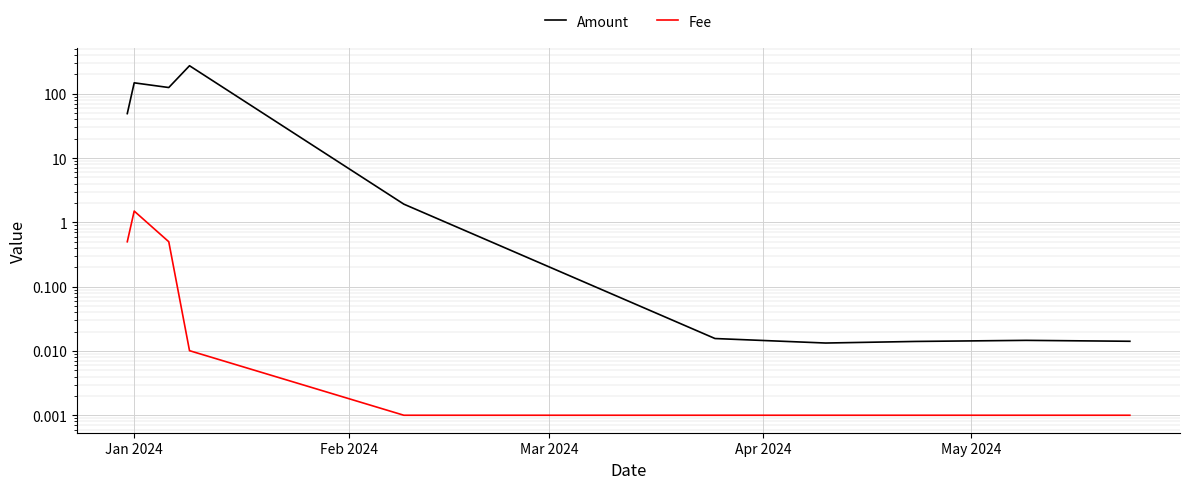

Reading left to right, list all the values displayed in this chart.

Amount: 49.2	148.2	125.2	273.4	1.9	0.0	0.0	0.0	0.0	0.0
Fee: 0.5	1.5	0.5	0.0	0.0	0.0	0.0	0.0	0.0	0.0